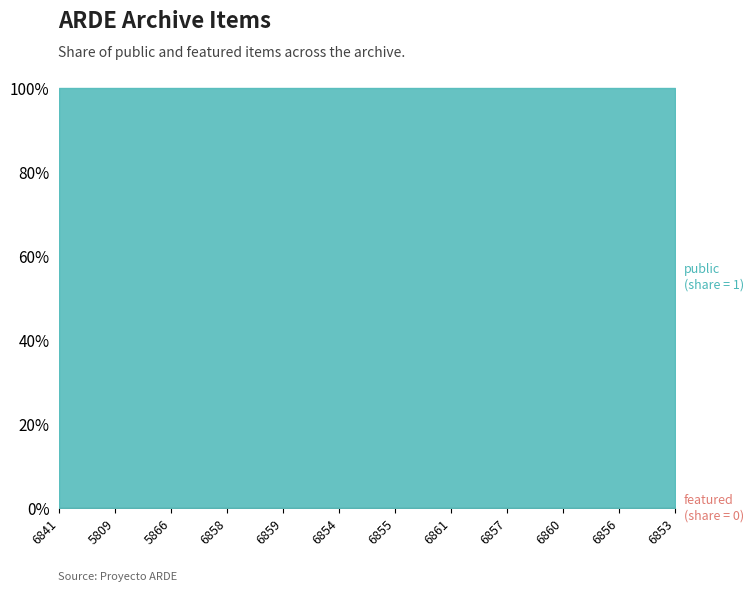

True or false: public has more than 2 points higher than both neighbors.

False